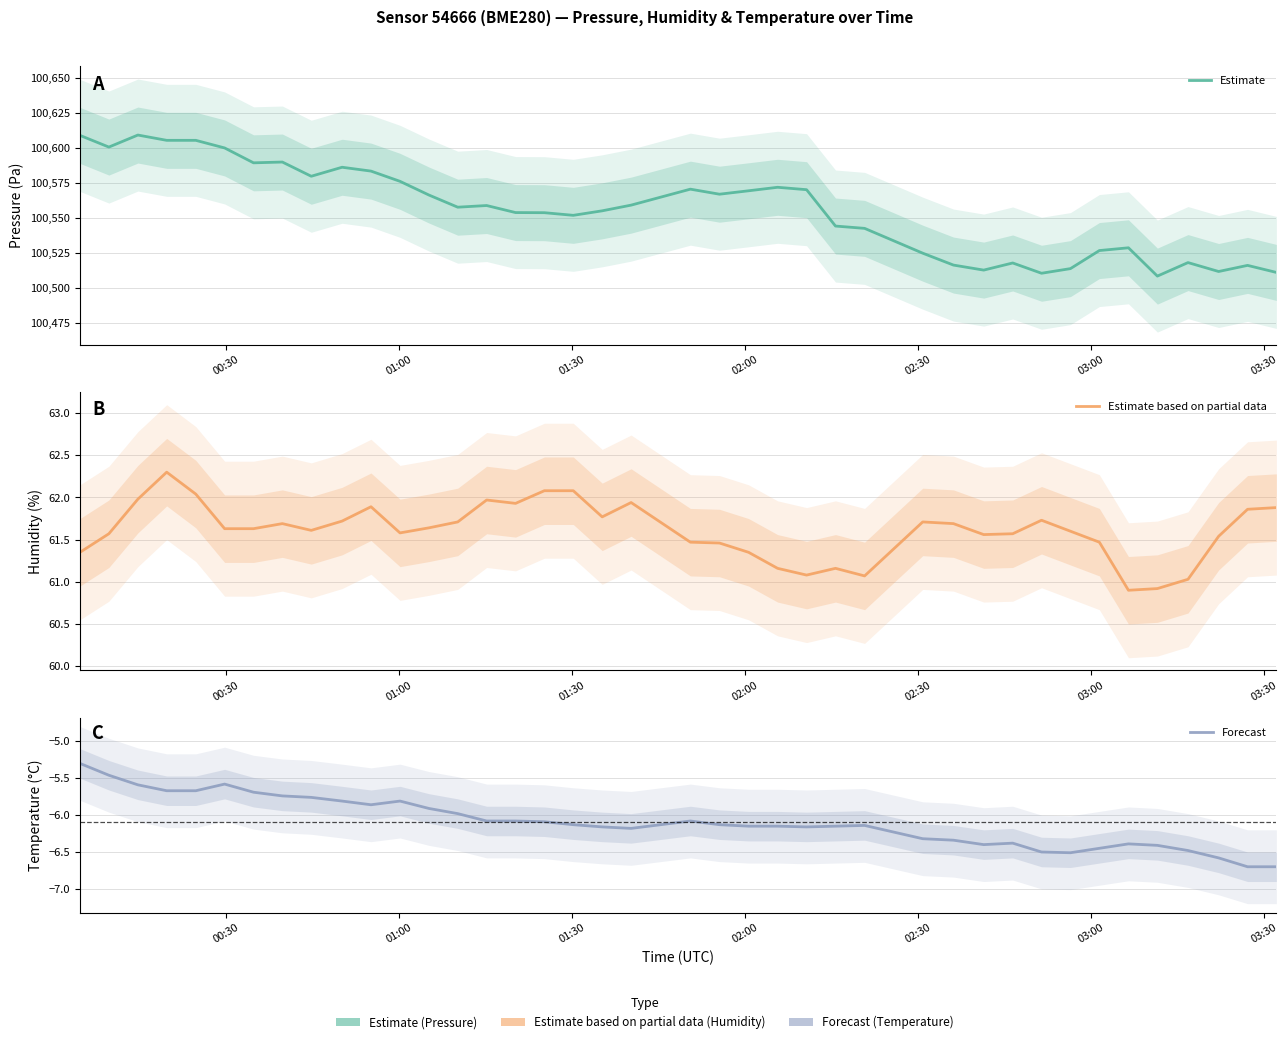

Reading left to right, list all the values displayed in this chart.

Estimate: 100608.8	100600.5	100609.1	100605.3	100605.3	100599.9	100589.2	100589.8	100579.7	100586.1	100583.3	100576.0	100566.2	100557.6	100558.8	100553.7	100553.6	100551.8	100555.0	100559.0	100570.4	100566.8	100569.3	100571.8	100570.1	100544.1	100542.4	100524.7	100516.2	100512.6	100517.7	100510.4	100513.7	100526.6	100528.6	100508.3	100518.0	100511.6	100516.0	100511.0
Estimate based on partial data: 61.4	61.6	62.0	62.3	62.0	61.6	61.6	61.7	61.6	61.7	61.9	61.6	61.6	61.7	62.0	61.9	62.1	62.1	61.8	61.9	61.5	61.5	61.4	61.2	61.1	61.2	61.1	61.7	61.7	61.6	61.6	61.7	61.6	61.5	60.9	60.9	61.0	61.5	61.9	61.9
Forecast: -5.3	-5.5	-5.6	-5.7	-5.7	-5.6	-5.7	-5.7	-5.8	-5.8	-5.9	-5.8	-5.9	-6.0	-6.1	-6.1	-6.1	-6.1	-6.2	-6.2	-6.1	-6.1	-6.2	-6.2	-6.2	-6.2	-6.1	-6.3	-6.3	-6.4	-6.4	-6.5	-6.5	-6.5	-6.4	-6.4	-6.5	-6.6	-6.7	-6.7